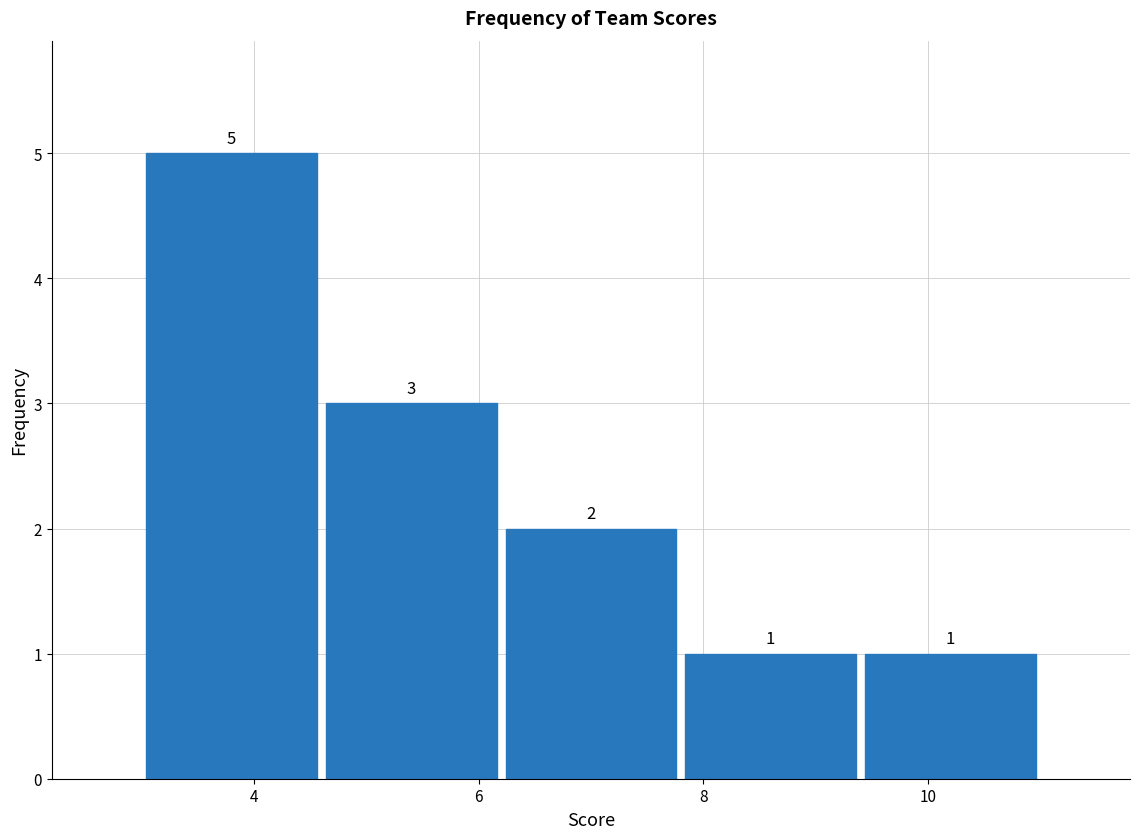

Reading left to right, list every bar in this chart as the range it spans on the x-axis followed by its height.

3.0 to 4.6: 5
4.6 to 6.2: 3
6.2 to 7.8: 2
7.8 to 9.4: 1
9.4 to 11.0: 1